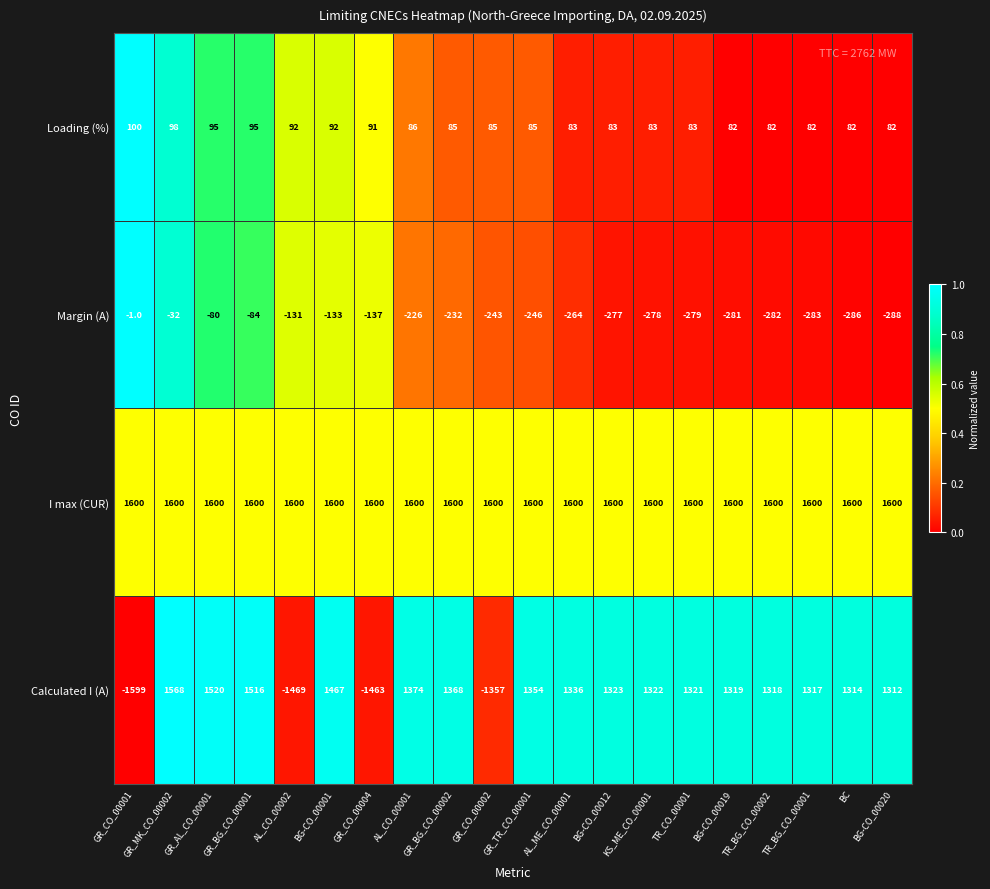

The value of Calculated I (A) at GR_CO_00002 is -1357. True or false?

True